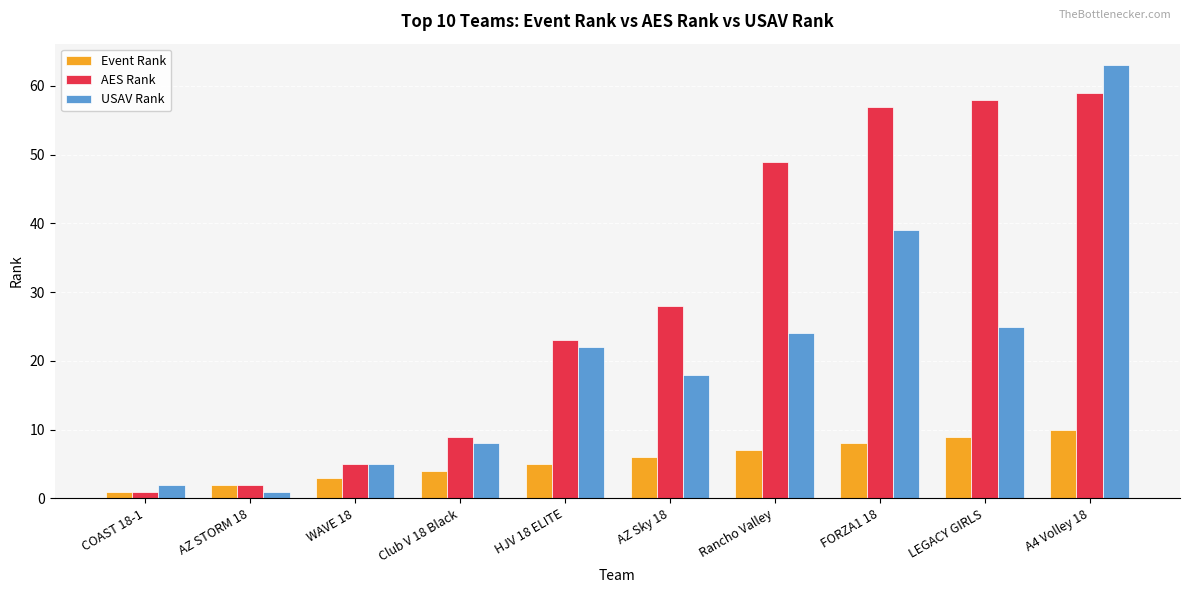

Rank the categories by Event Rank value from highest to lowest.

A4 Volley 18, LEGACY GIRLS, FORZA1 18, Rancho Valley, AZ Sky 18, HJV 18 ELITE, Club V 18 Black, WAVE 18, AZ STORM 18, COAST 18-1